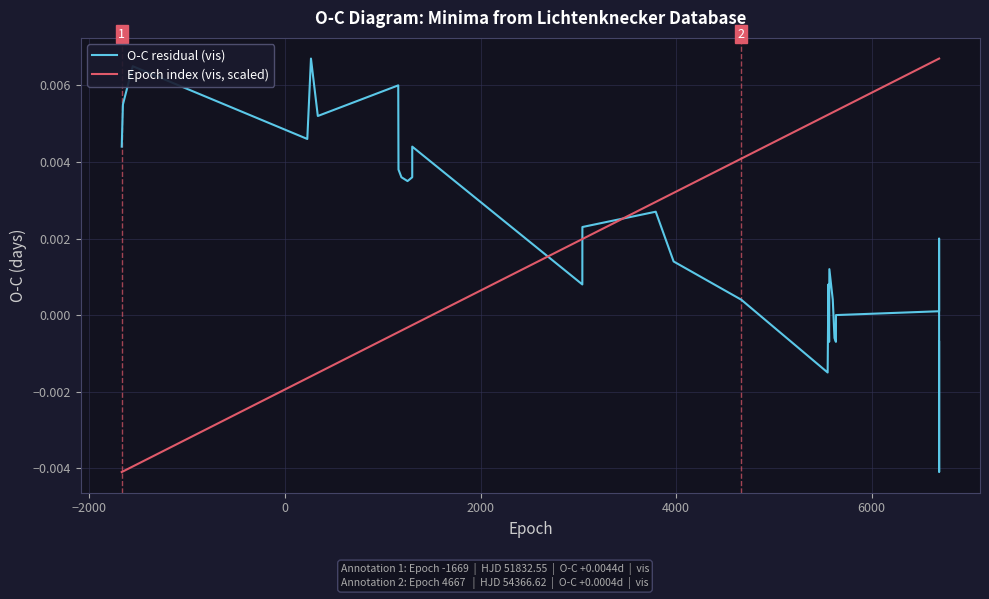

What are all the series names shown in the legend?

O-C residual (vis), Epoch index (vis, scaled)